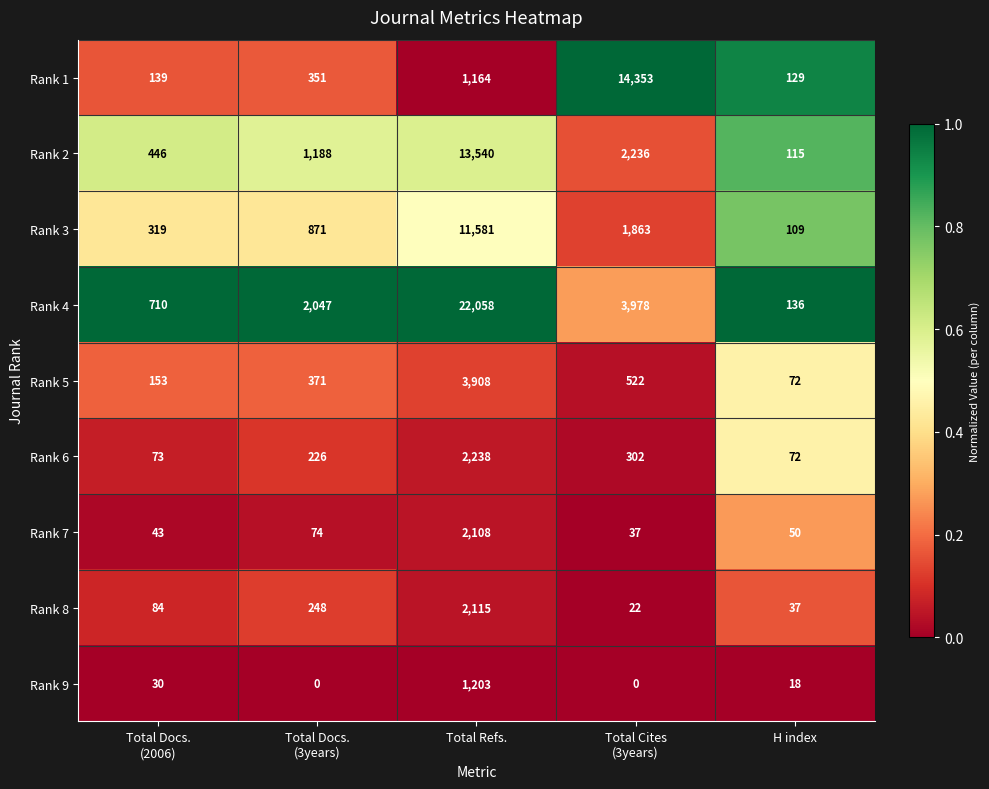

What is the approximate value of Rank 6 at H index, to the nearest 10?

70